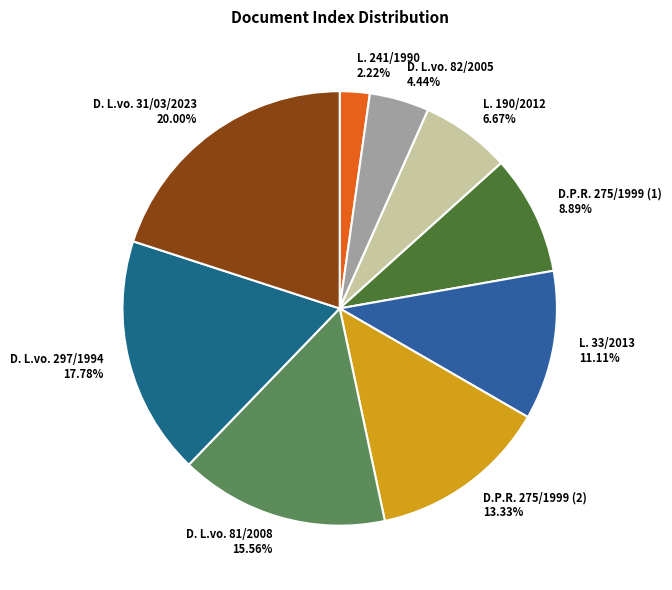

Is L. 241/1990 the majority of the pie?

No